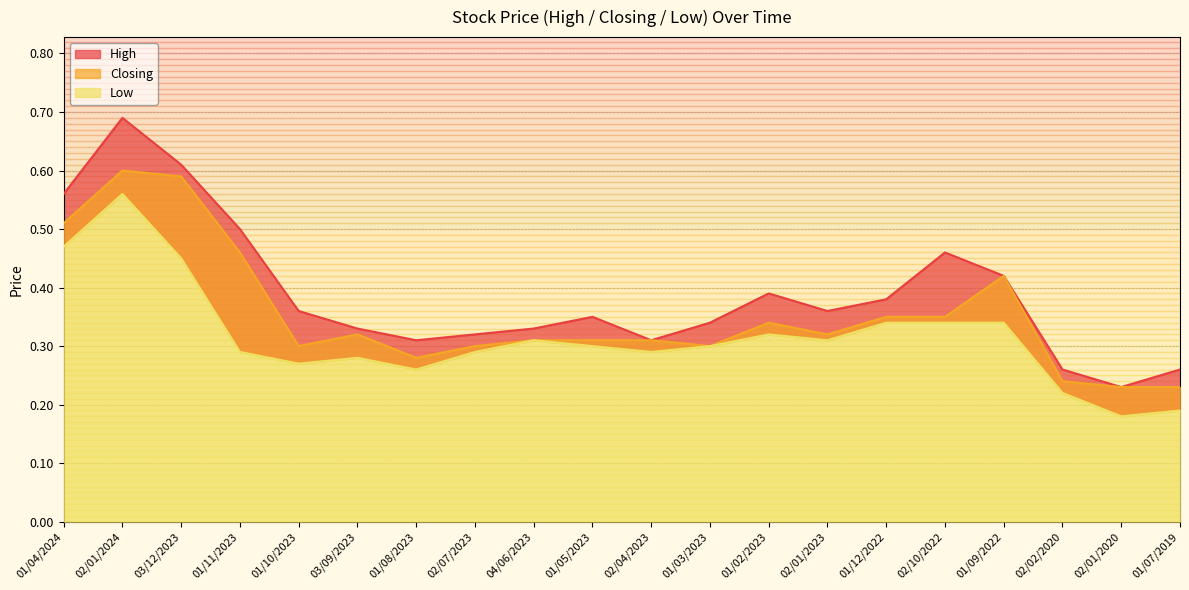

At how many categories does at least one series exceed 0?

20